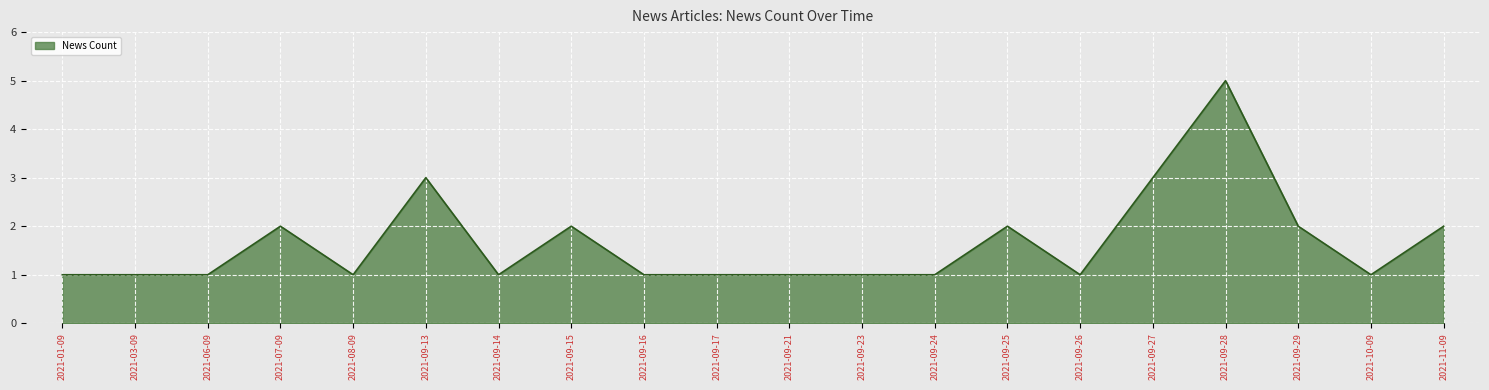

Is it true that the value at 2021-10-09 is 1?

True